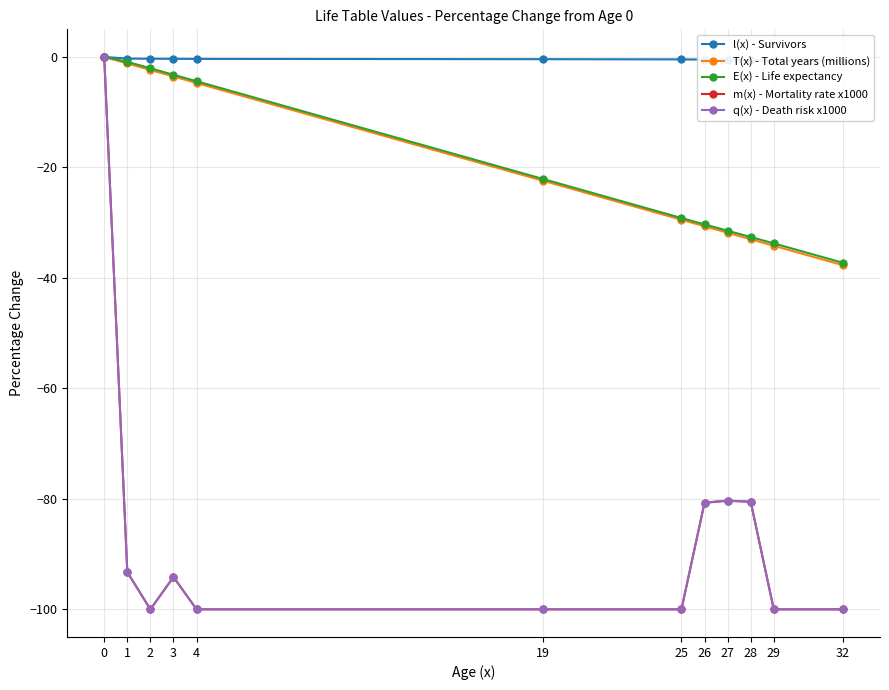

True or false: q(x) - Death risk x1000 has more than 2 points higher than both neighbors.

False